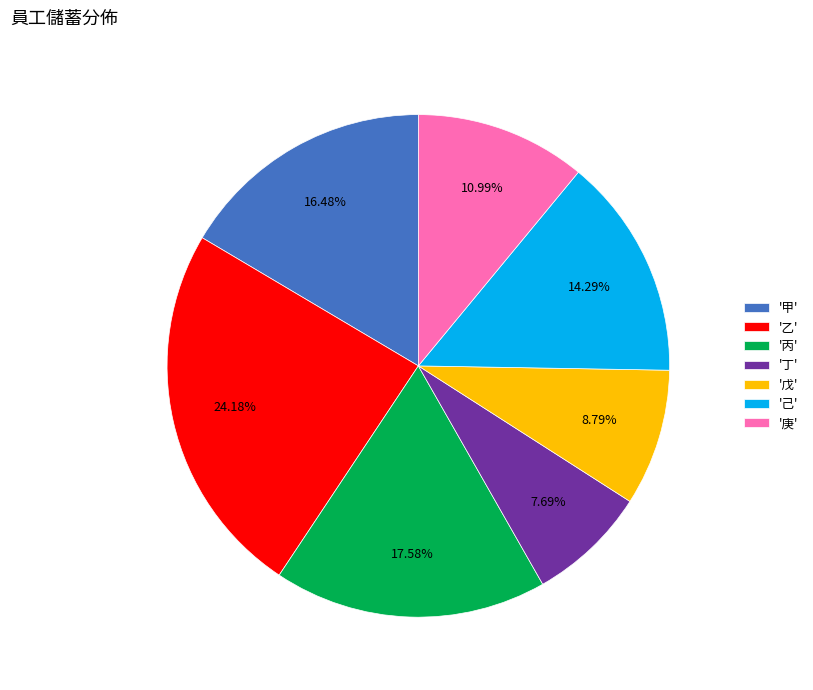

Which slice is the smallest?

'丁'